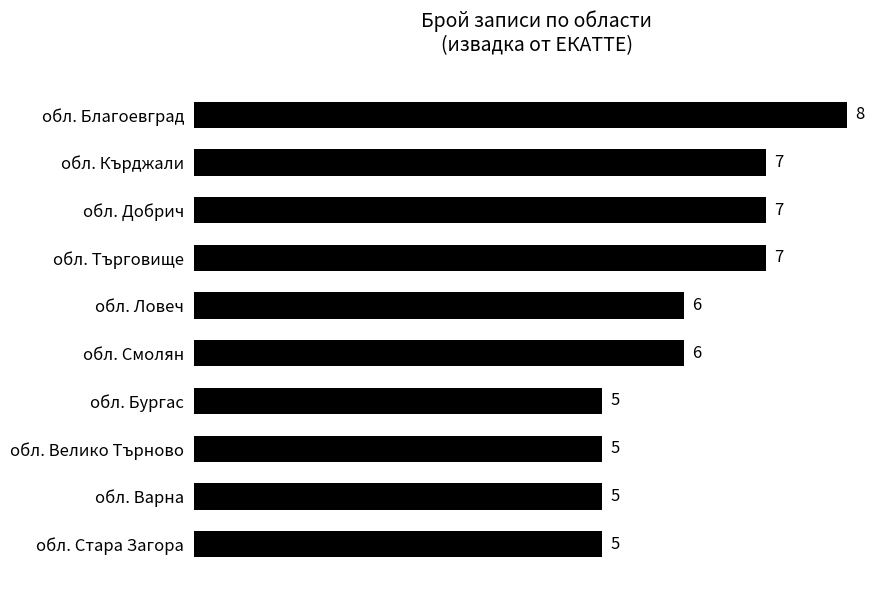

Is it true that the value at обл. Смолян is 4?

False